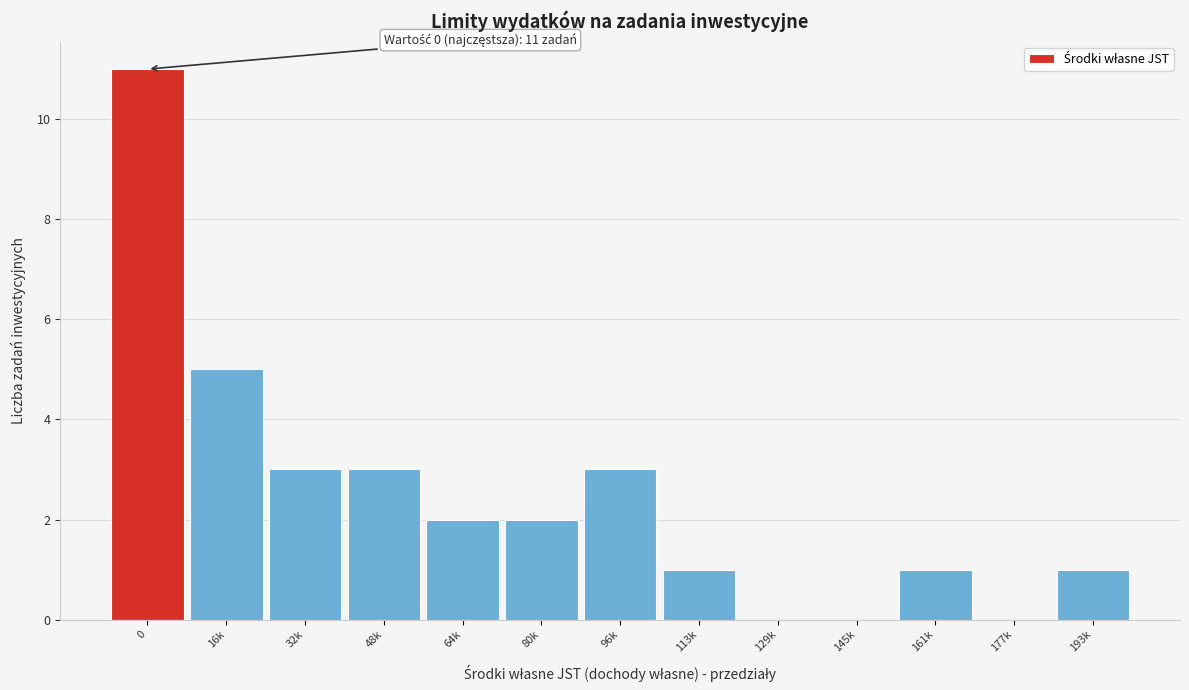

Reading left to right, what are all the values shown in this chart?

0=11	16k=5	32k=3	48k=3	64k=2	80k=2	96k=3	113k=1	129k=0	145k=0	161k=1	177k=0	193k=1